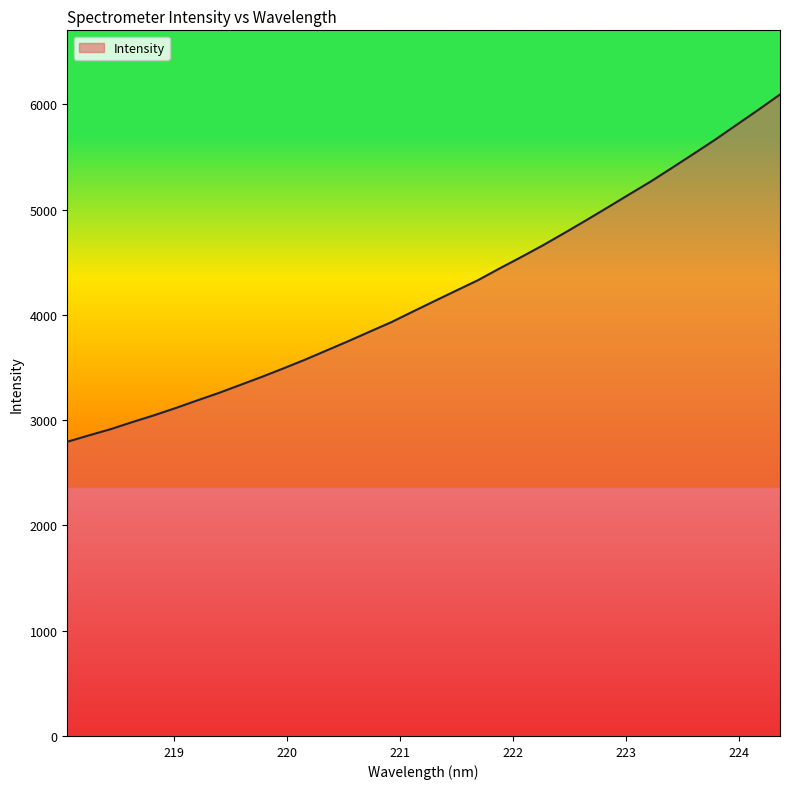

Count the number of values greater than 4132.

17